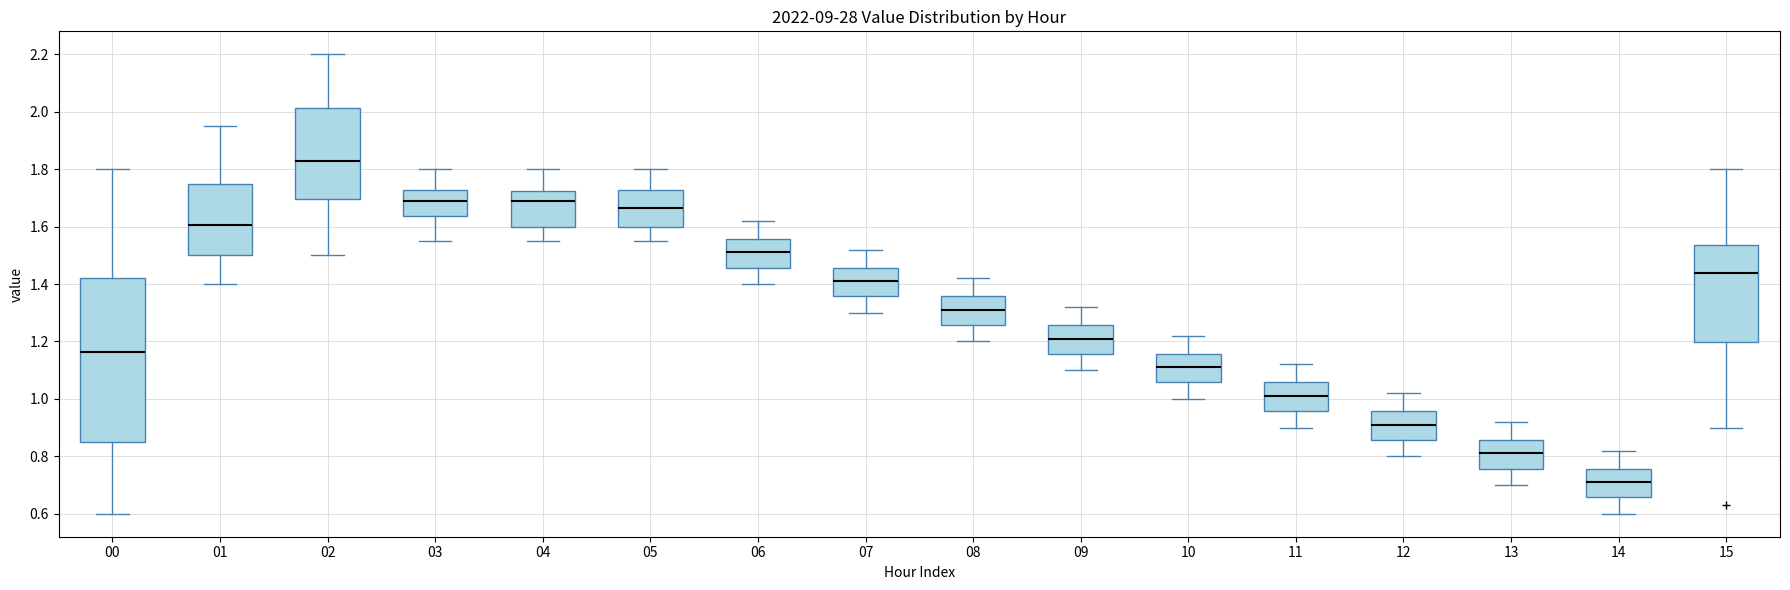

Comparing the boxes themselves (not the whiskers), which one is the tallest?

00